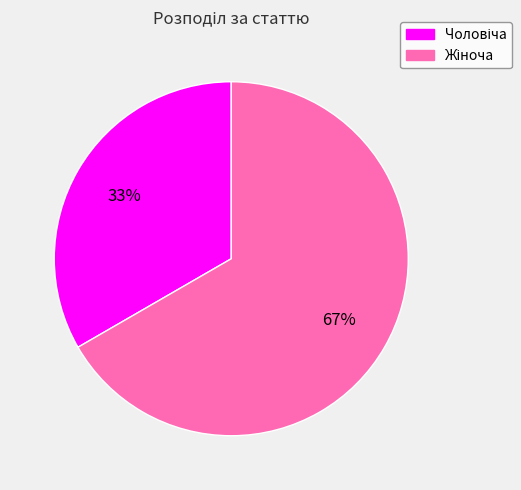

Is there any slice that represents more than half of the pie?

Yes